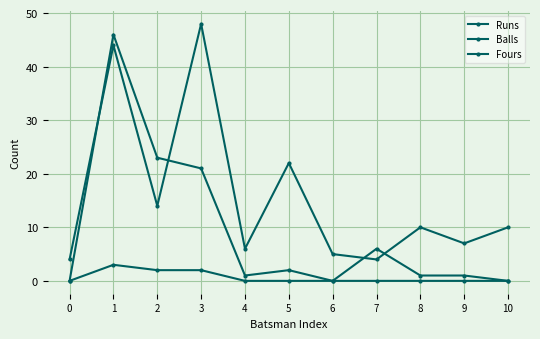

Reading left to right, list all the values displayed in this chart.

Runs: 0=0	1=46	2=23	3=21	4=1	5=2	6=0	7=6	8=1	9=1	10=0
Balls: 0=4	1=44	2=14	3=48	4=6	5=22	6=5	7=4	8=10	9=7	10=10
Fours: 0=0	1=3	2=2	3=2	4=0	5=0	6=0	7=0	8=0	9=0	10=0